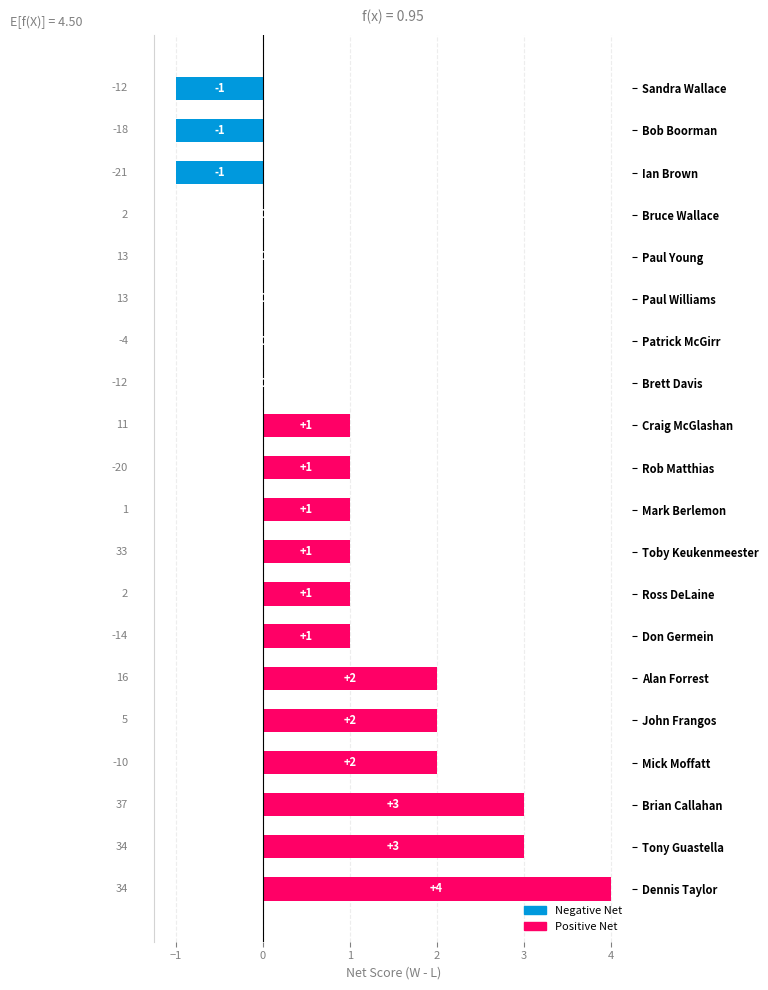

Approximately how many times larger is the value at John Frangos compared to Mark Berlemon?

2.0